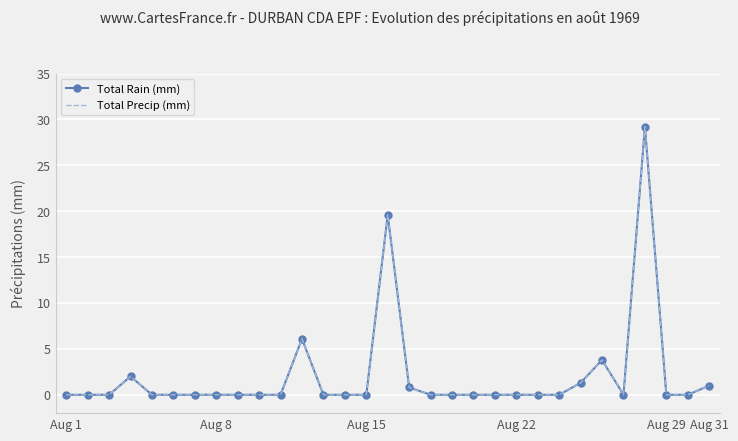

How many lines are shown in the chart?

2